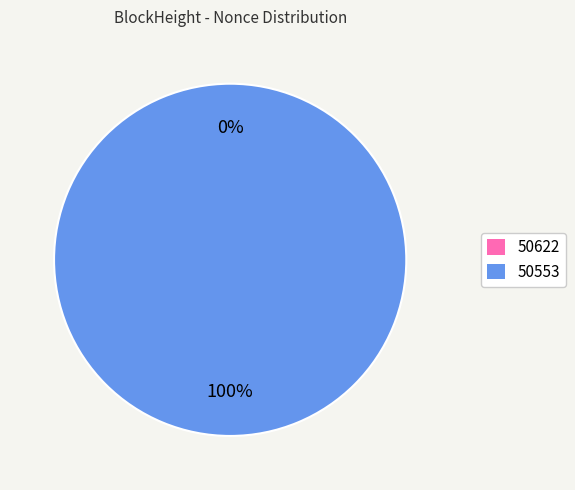

Is 50553 the majority of the pie?

Yes